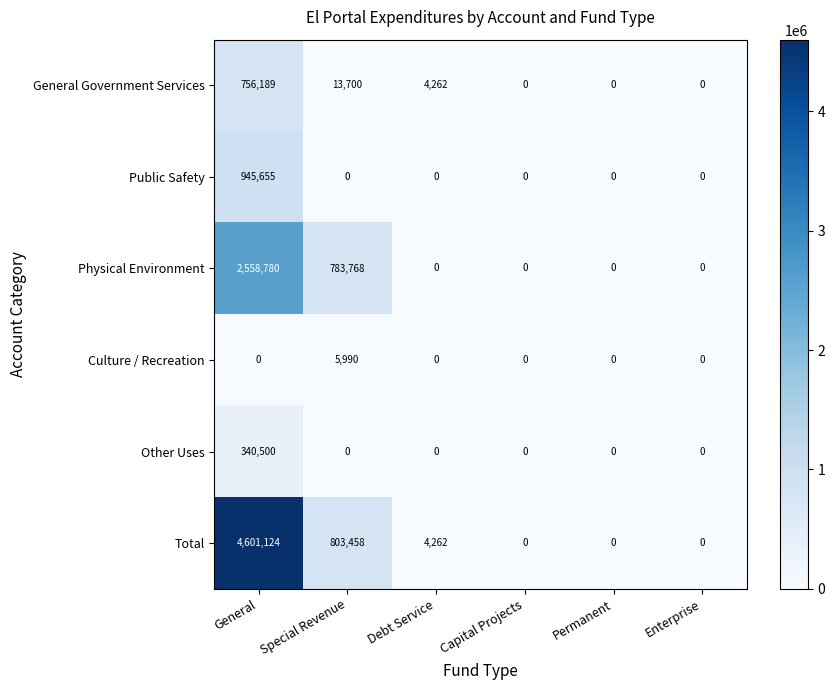

Rank the series by their maximum value, from highest to lowest.

Total, Physical Environment, Public Safety, General Government Services, Other Uses, Culture / Recreation